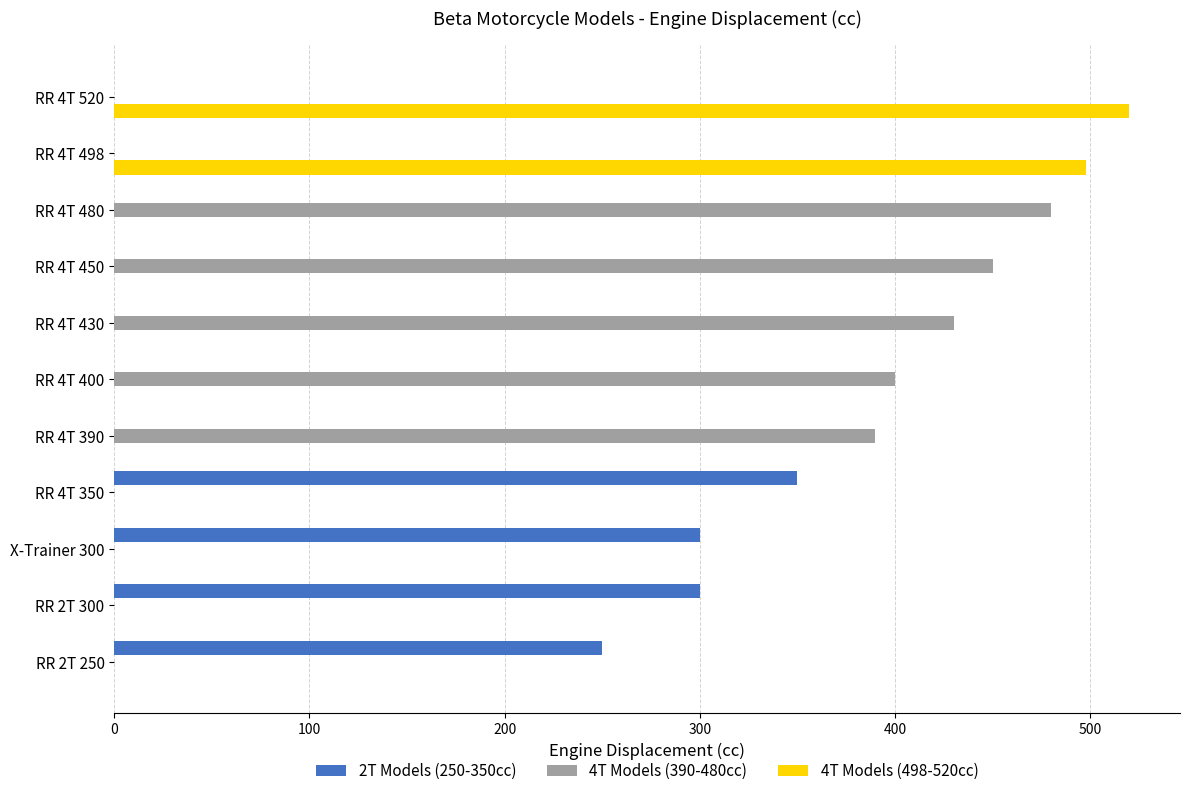

At which category is the sum across all series the highest?

RR 4T 520